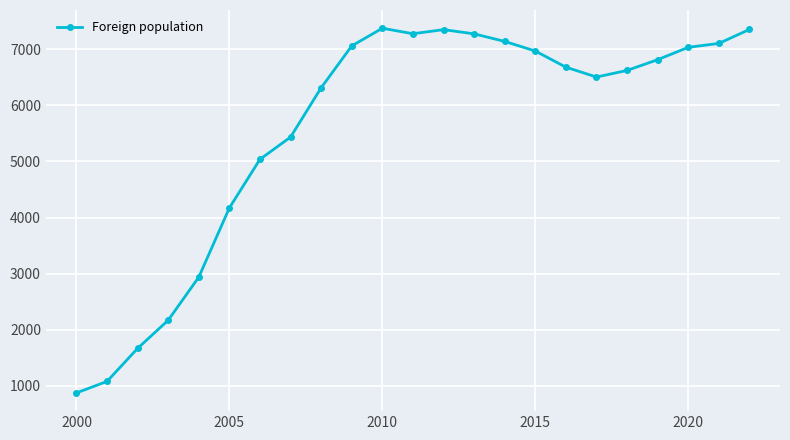

What is the difference between the maximum and minimum values?

6500